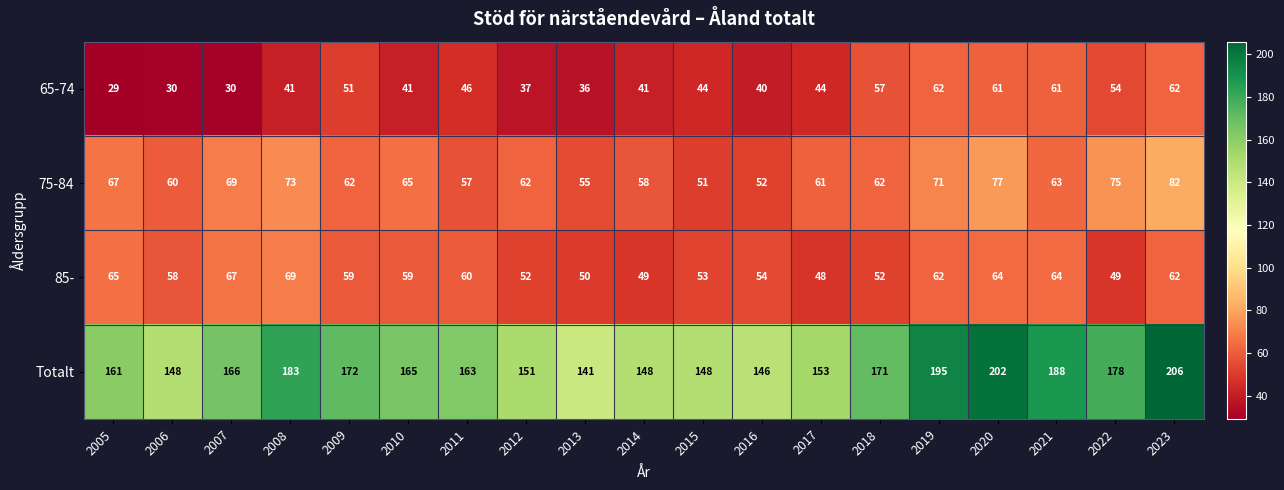

What value does the 75-84 series have at 2015?

51